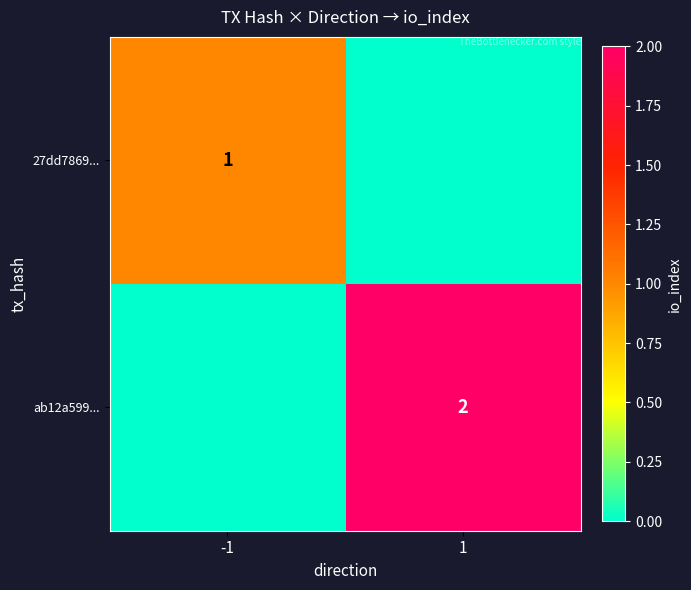

Is it true that ab12a599... equals 2 at 1?

True